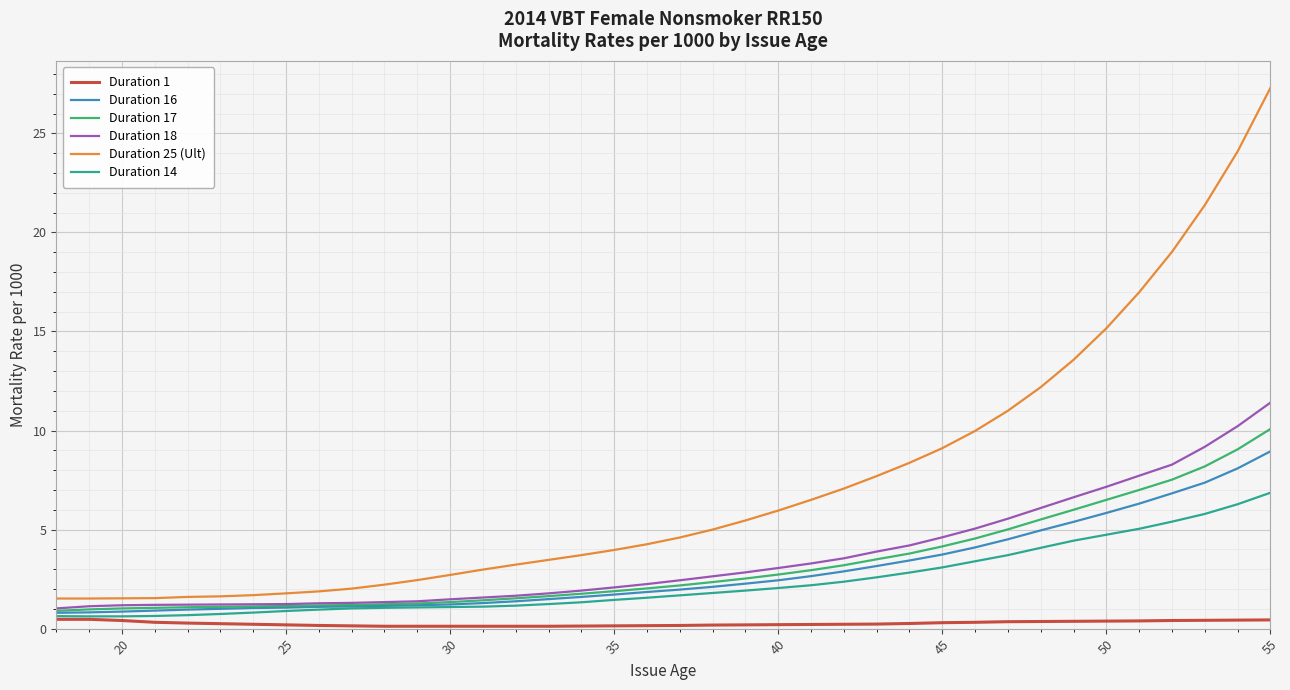

Which series has the widest spread of values?

Duration 25 (Ult)